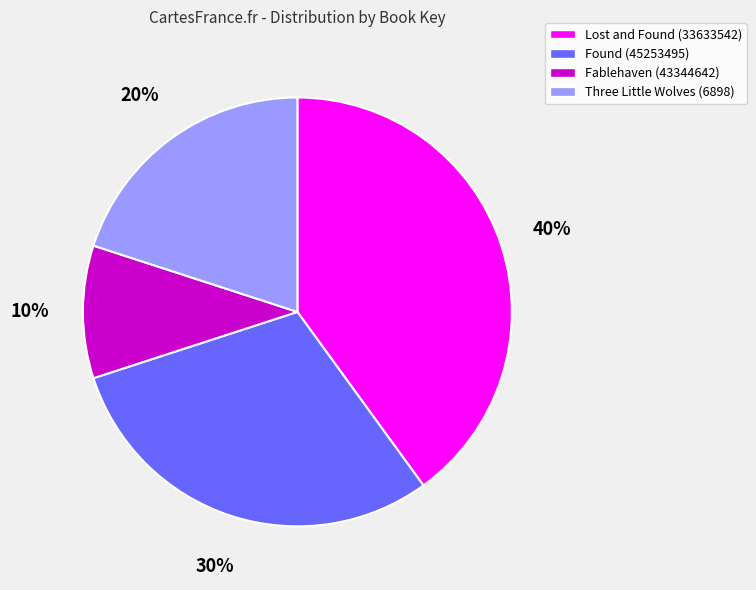

How many segments does this pie chart have?

4